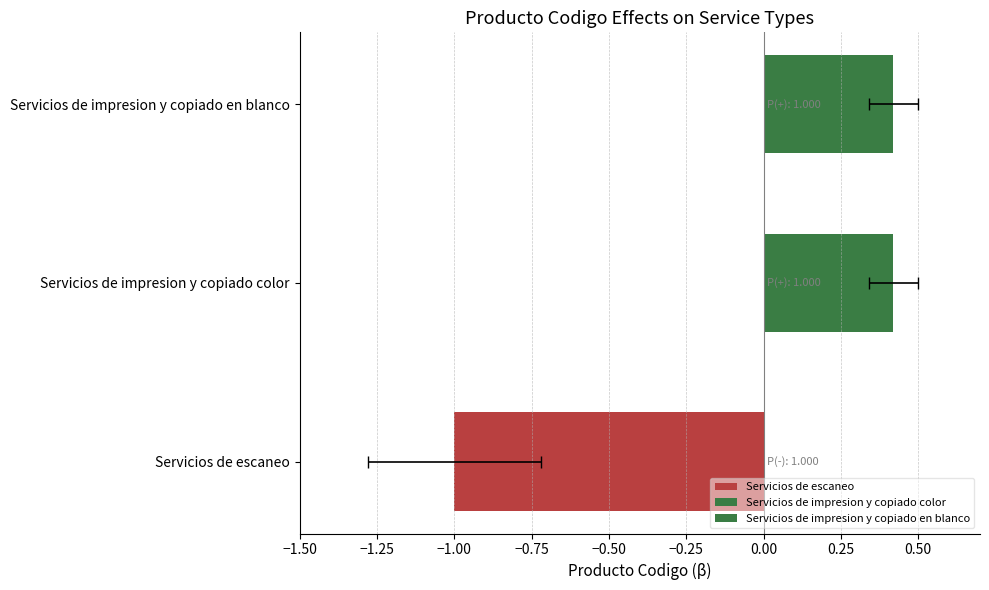

Count the number of categories in the chart.

3